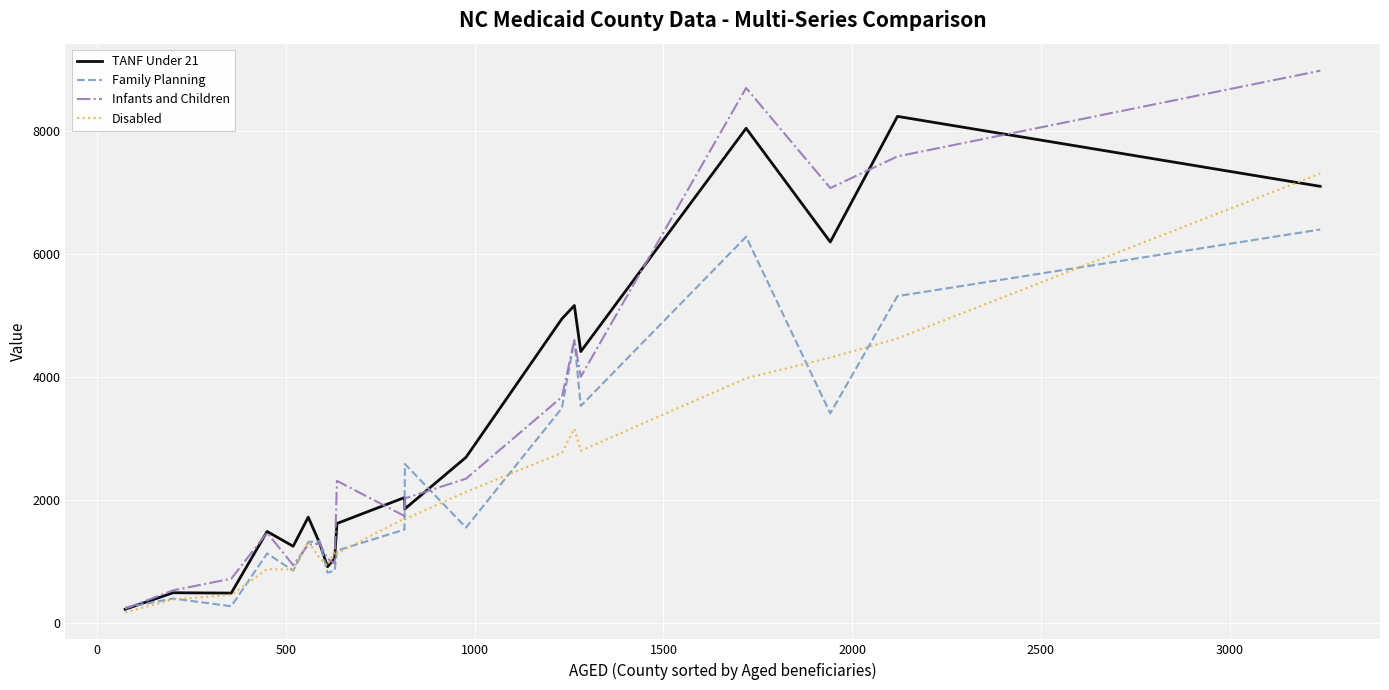

How many lines are shown in the chart?

4